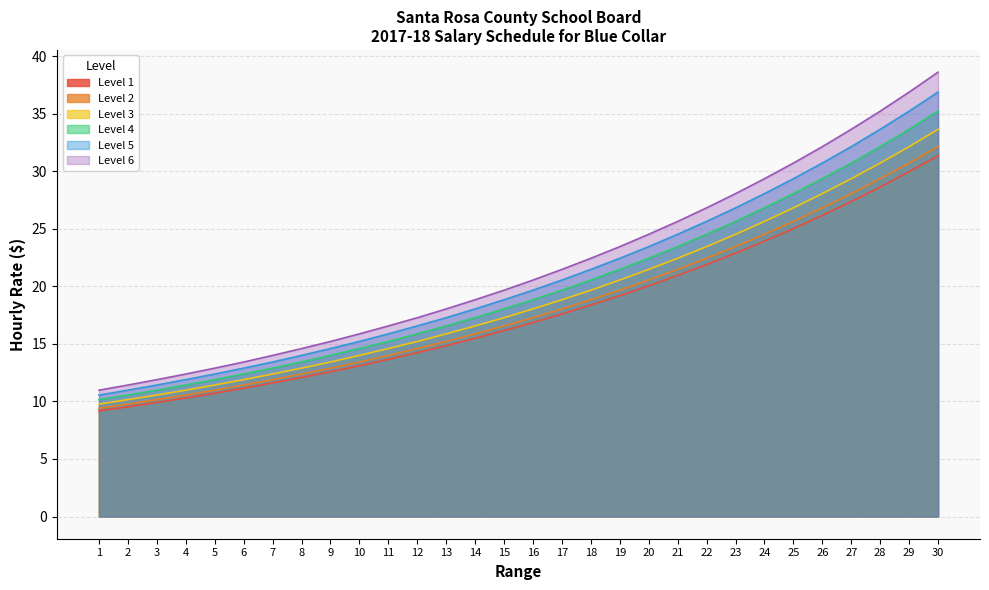

True or false: Level 5 and Level 2 cross at least once.

False